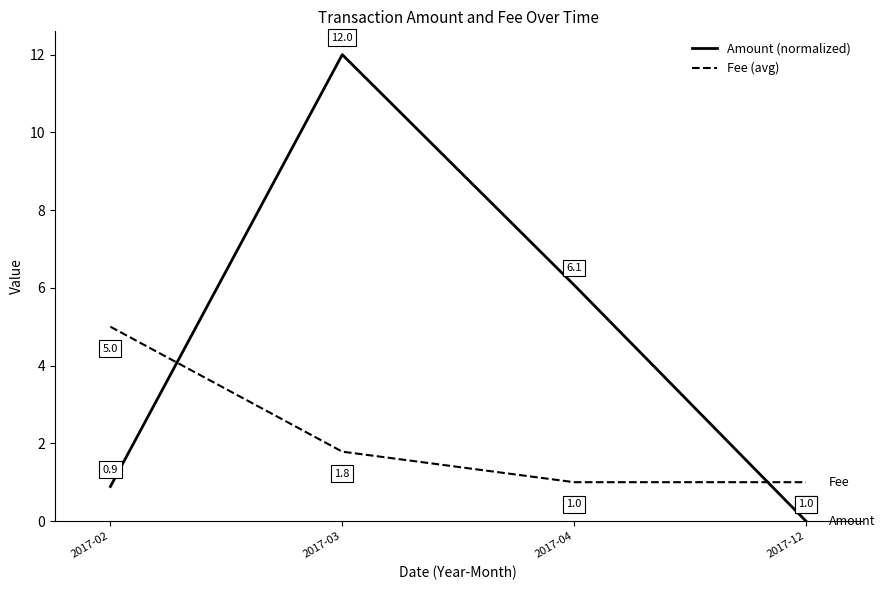

Between 2017-04 and 2017-12, which series saw the biggest shift?

Amount (normalized)